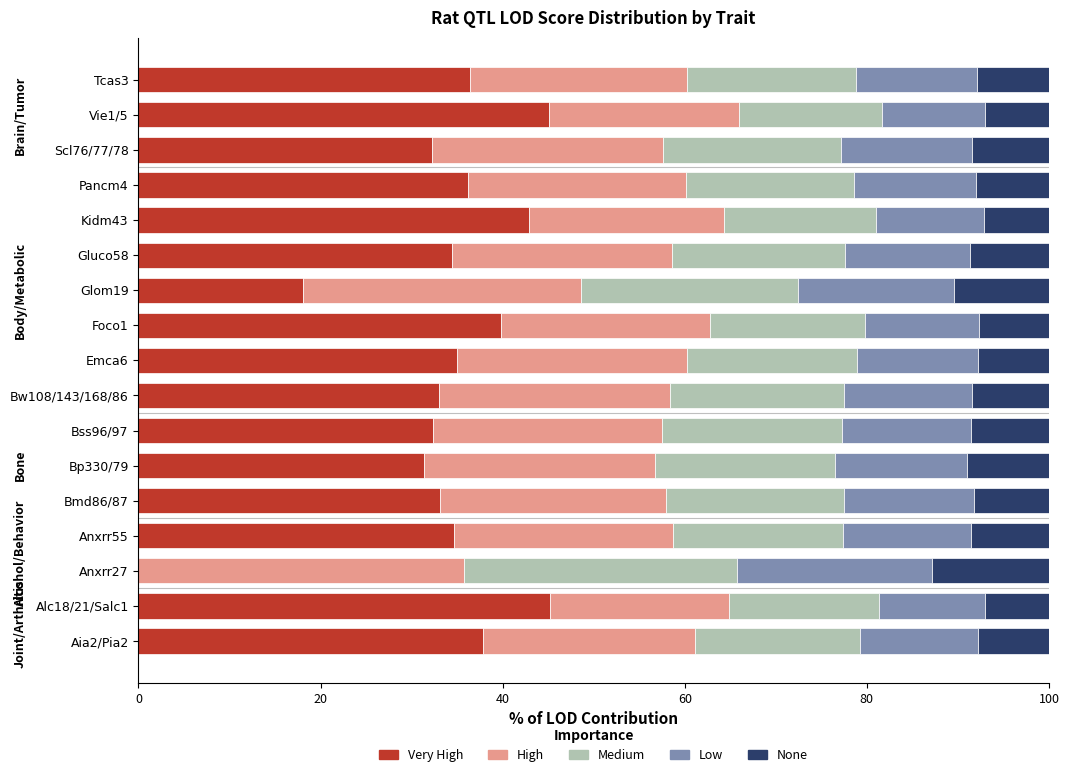

What is the total value across all series at Aia2/Pia2?

100.0